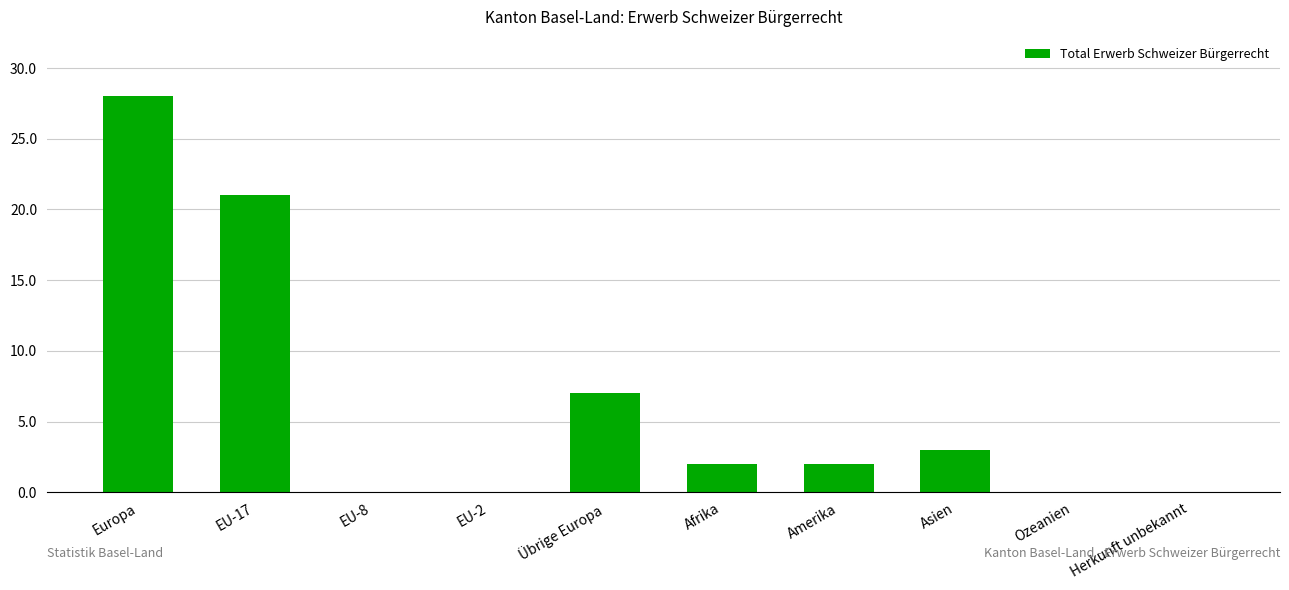

Which category has the highest value across all series?

Europa